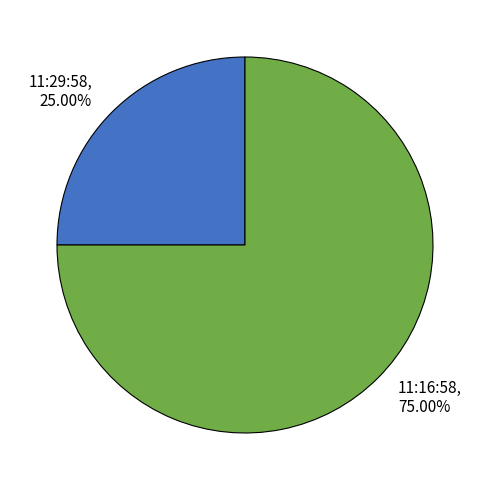

Which slice is the smallest?

11:29:58